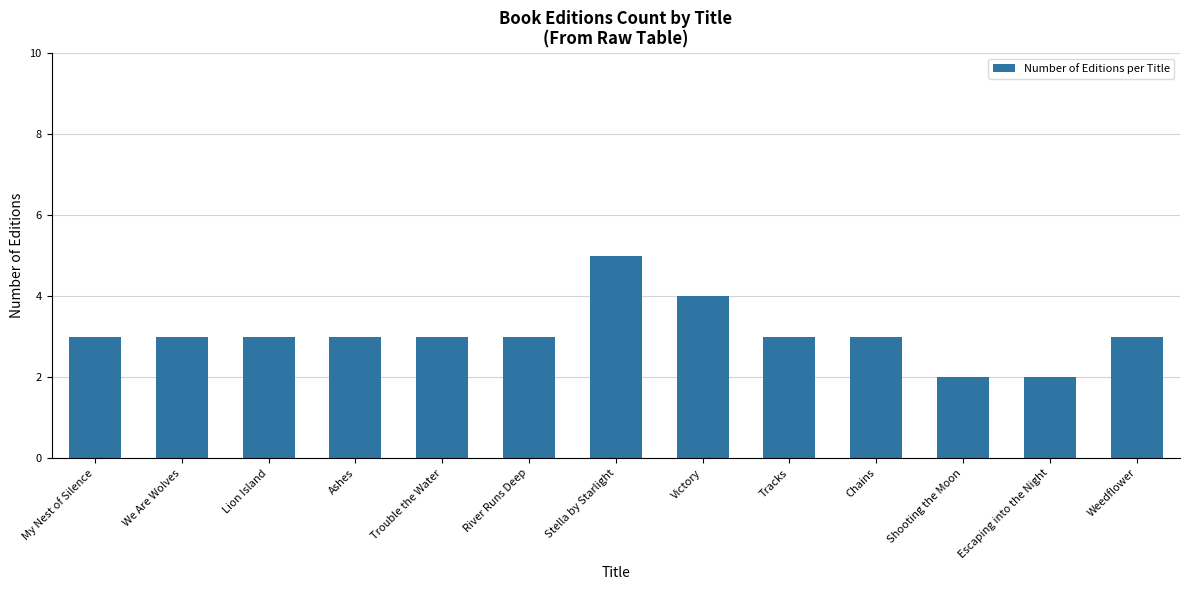

What is the label of the 1st bar from the left?

My Nest of Silence